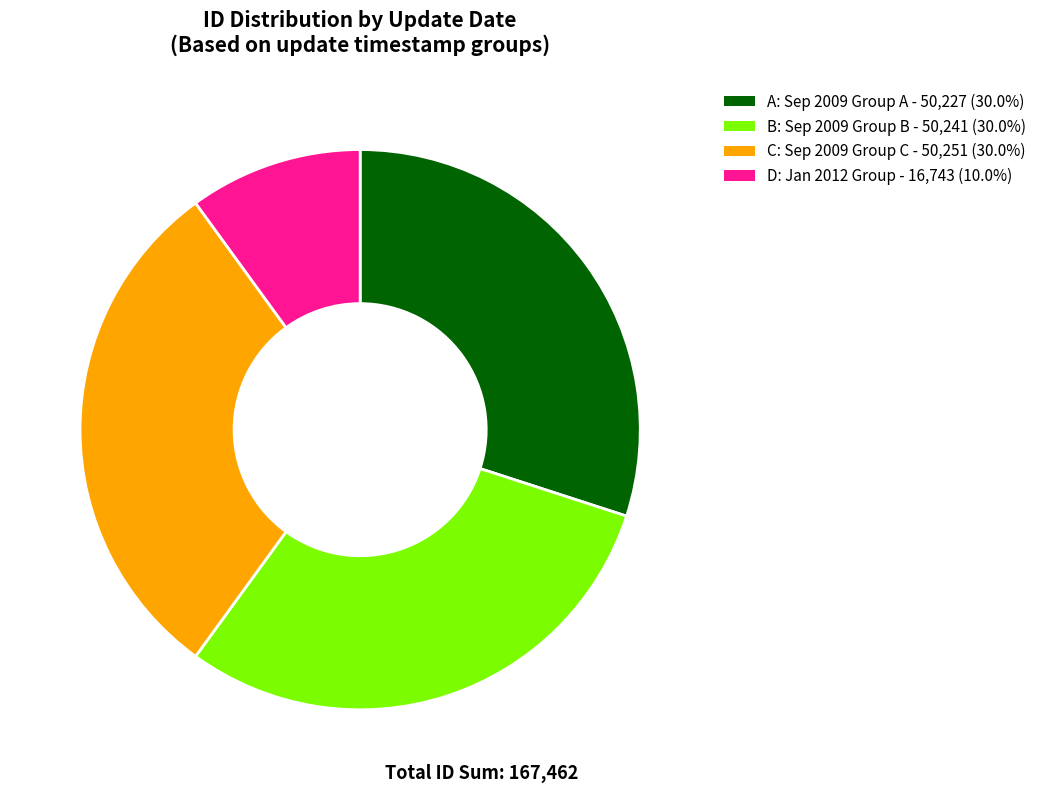

Is the sum of C and B greater than half?

Yes